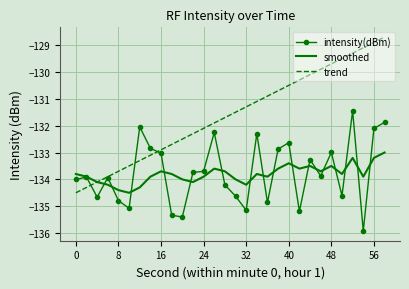

Which series has the largest range (max minus min)?

trend